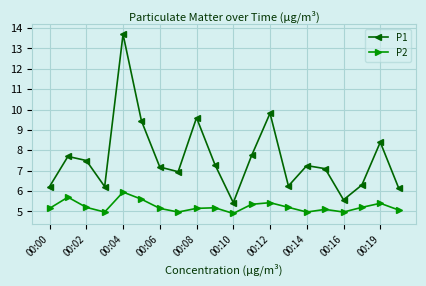

What is the sum of all P1 values?

151.8